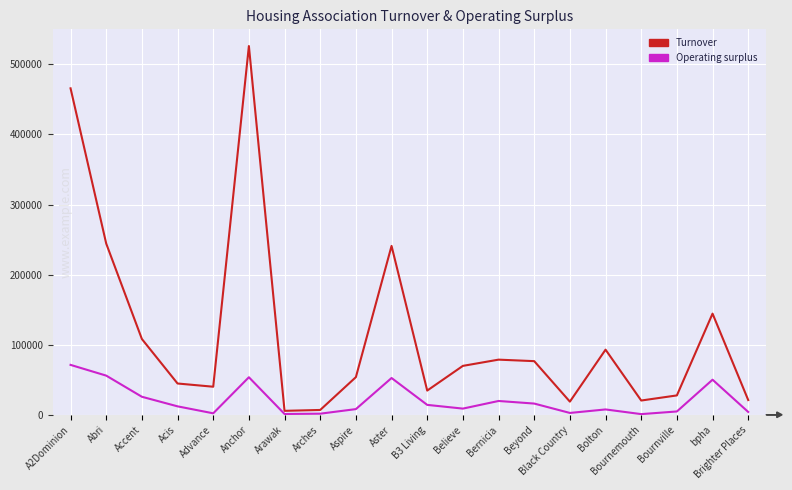

What is the spread (max minus min) of values at bpha?

94272